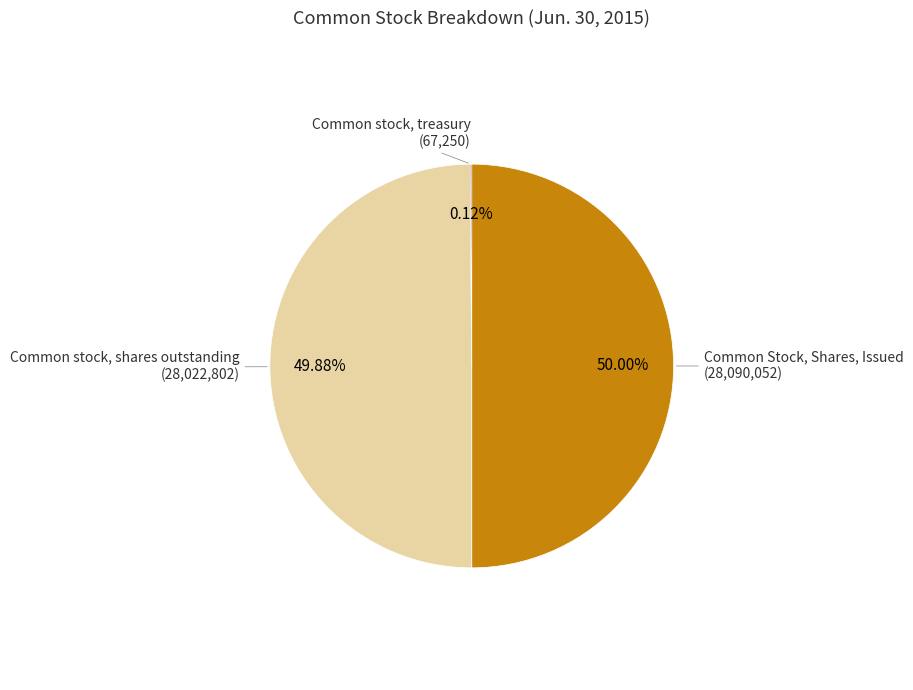

What percentage is the Common Stock, Shares, Issued slice, to the nearest percent?

50%